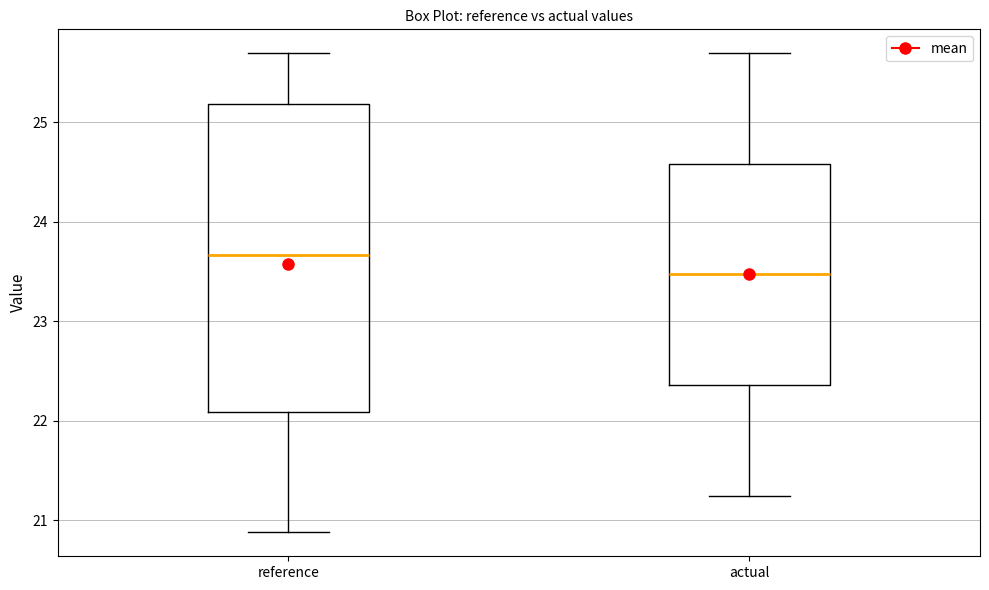

Where does the median line of the box for reference sit on the y-axis? The values are not printed on the chart, so give them approximately, as read against the axis.

23.7